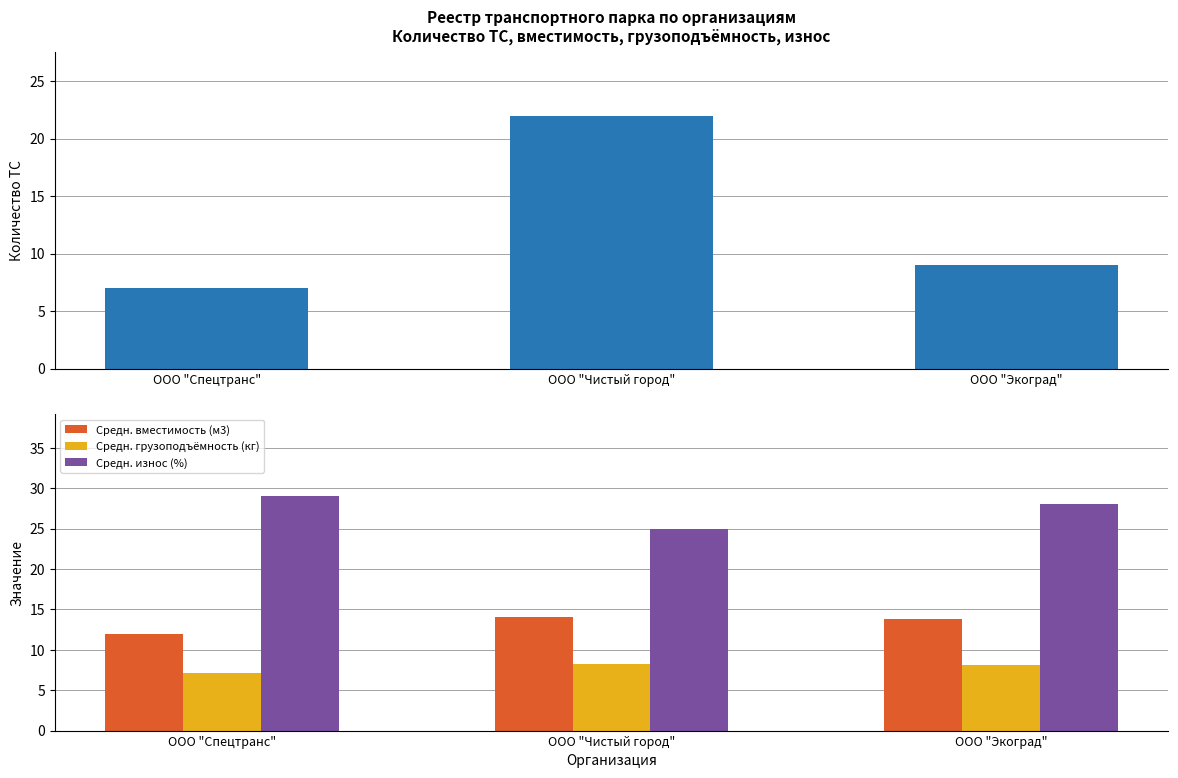

Which series has the largest total across all categories?

Средн. износ (%)